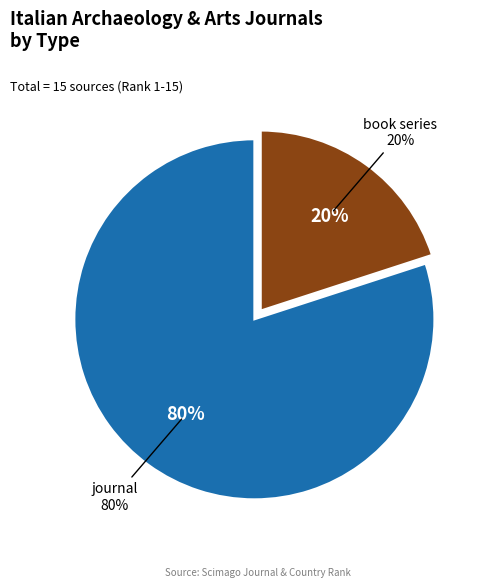

How many segments does this pie chart have?

2